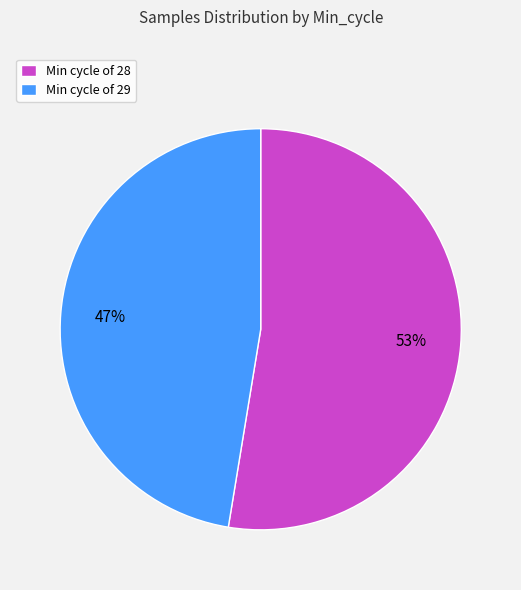

Approximately how many times larger is the value at Min cycle of 28 compared to Min cycle of 29?

1.1